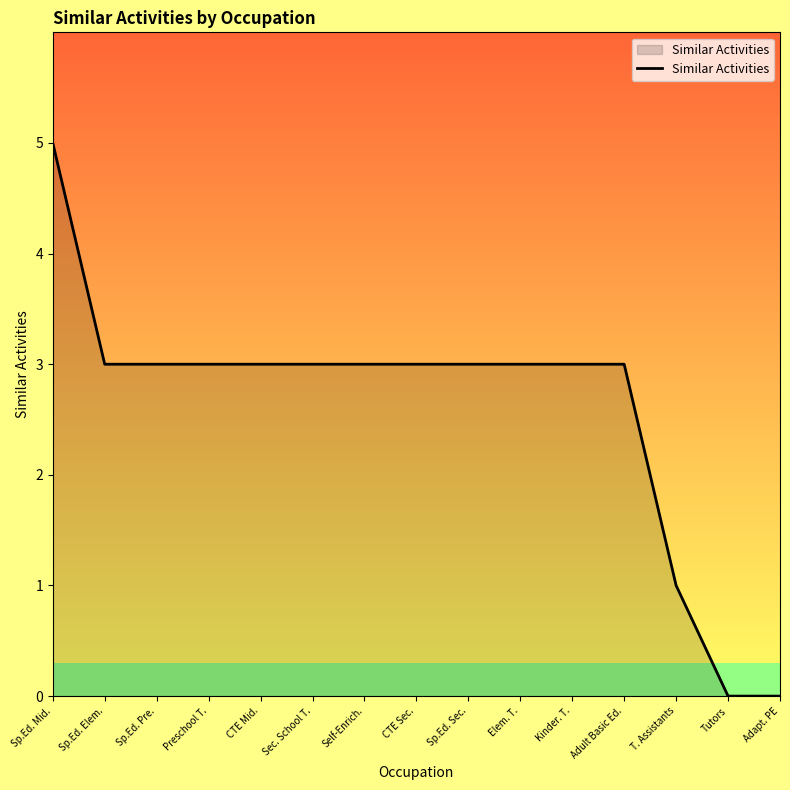

What is the ratio of the value at Sec. School T. to the value at Self-Enrich.?

1.0